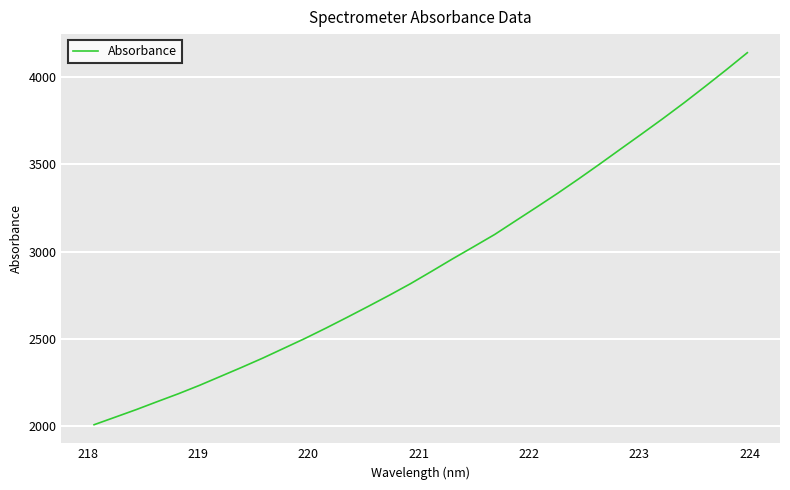

What is the smallest value displayed?

2008.1